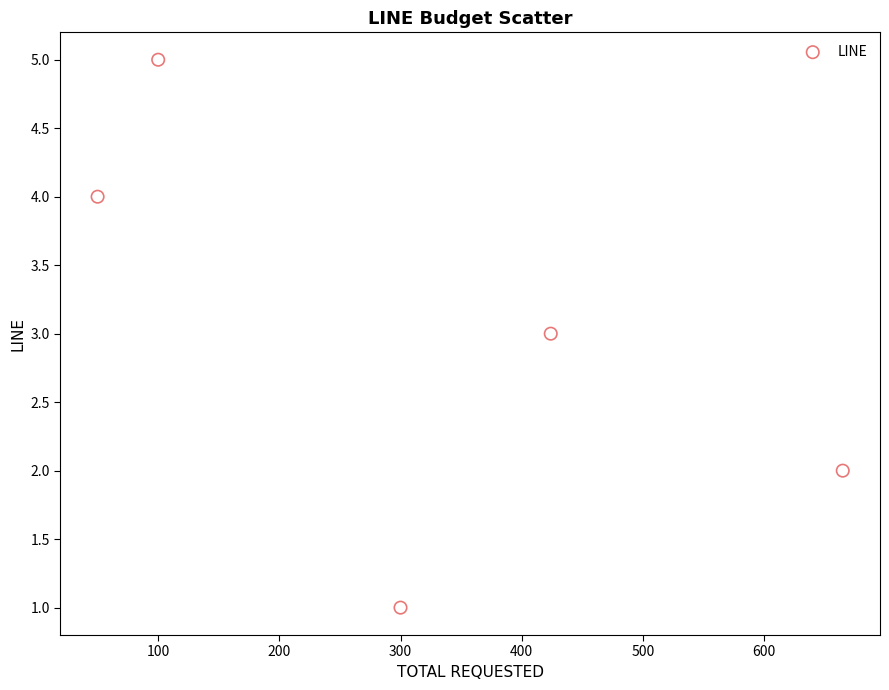

What is the range of Y values (max minus min)?

4